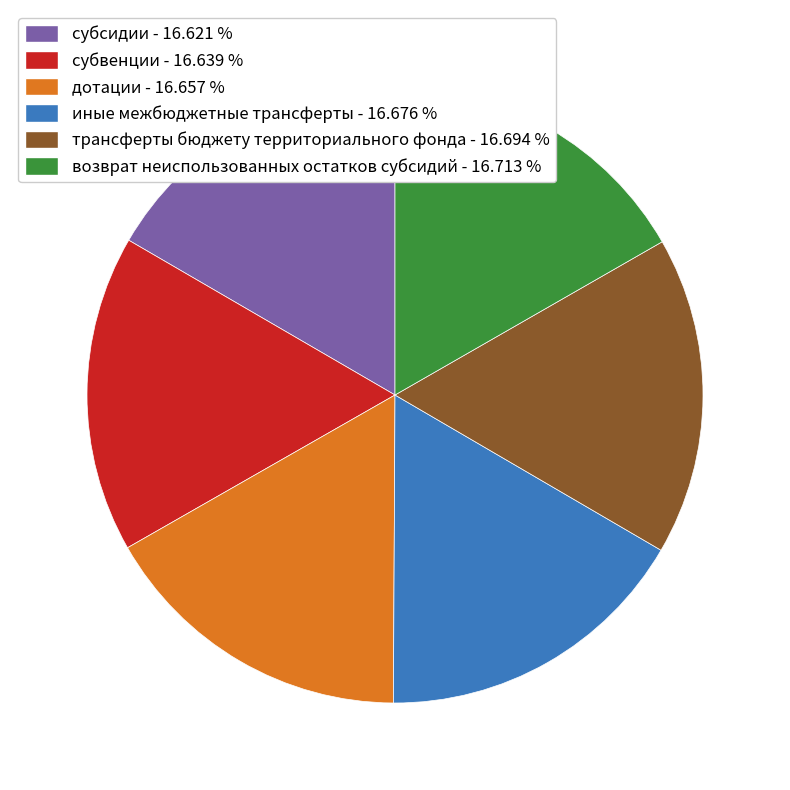

Do субсидии - 16.621 % and иные межбюджетные трансферты - 16.676 % together represent more than half of the pie?

No